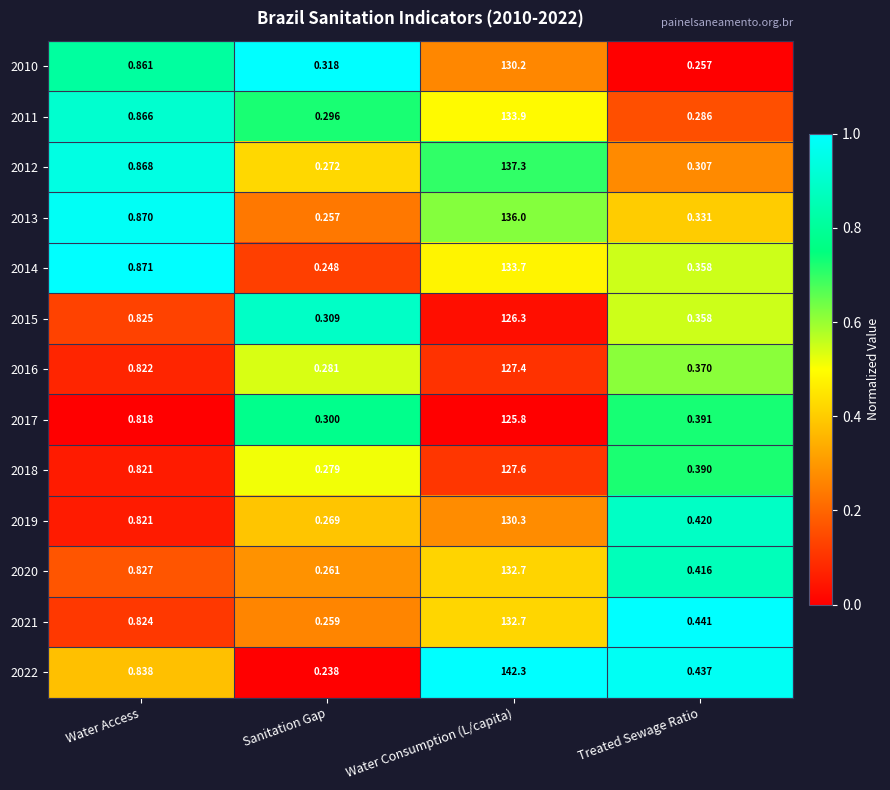

Where is 2011 nearest to the value 67?

Water Access